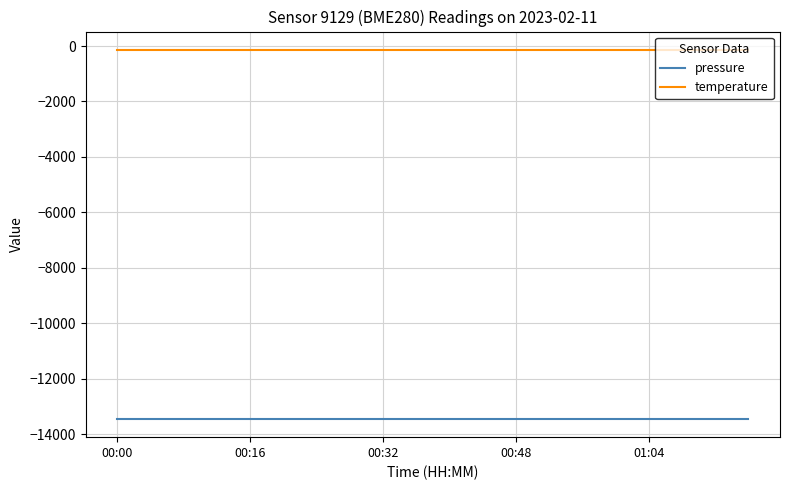

Which series has the largest total across all categories?

temperature